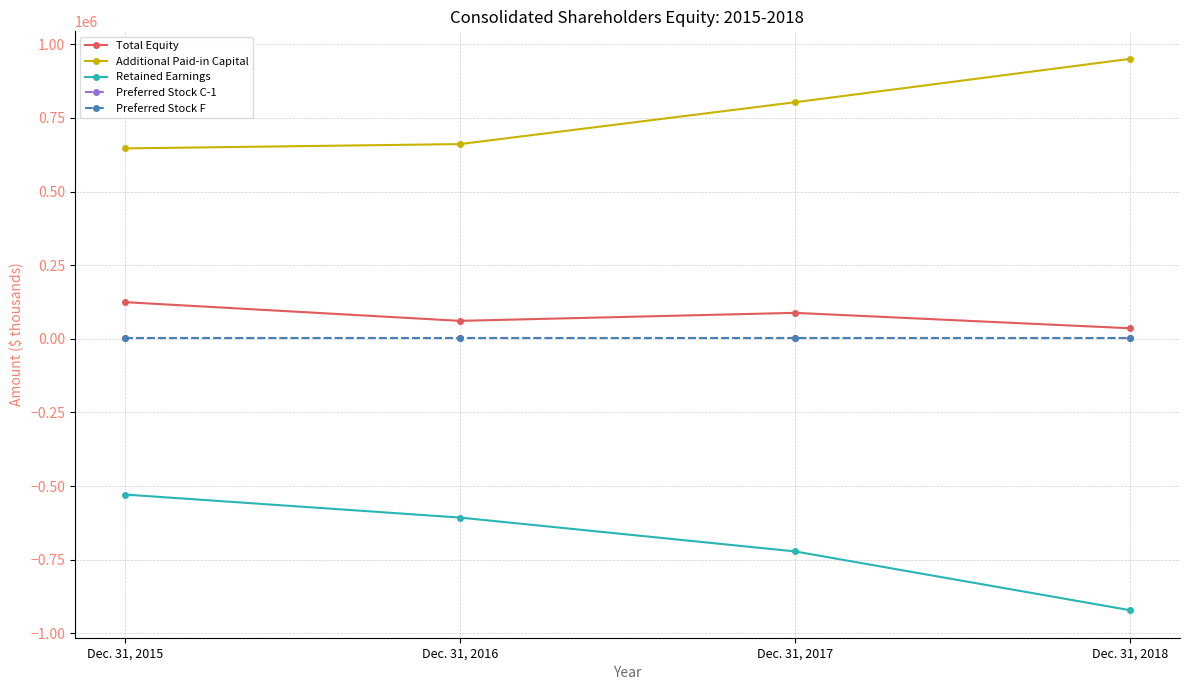

What is the smallest value displayed?

-920983